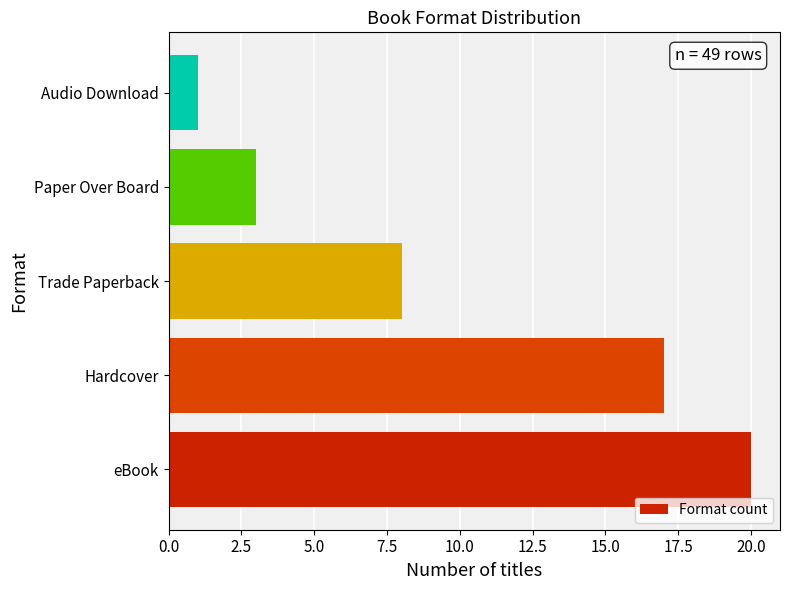

True or false: the data shows 3 at Paper Over Board.

True